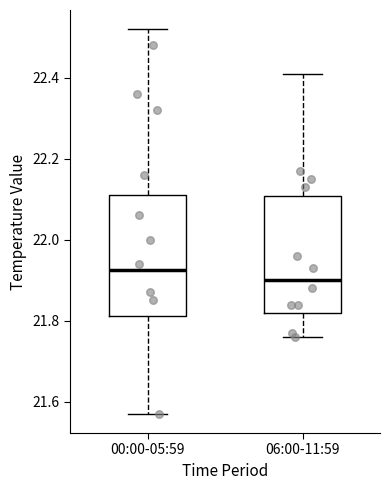

Where is the lower edge of the box for 06:00-11:59 on the y-axis? The values are not printed on the chart, so give them approximately, as read against the axis.

21.82